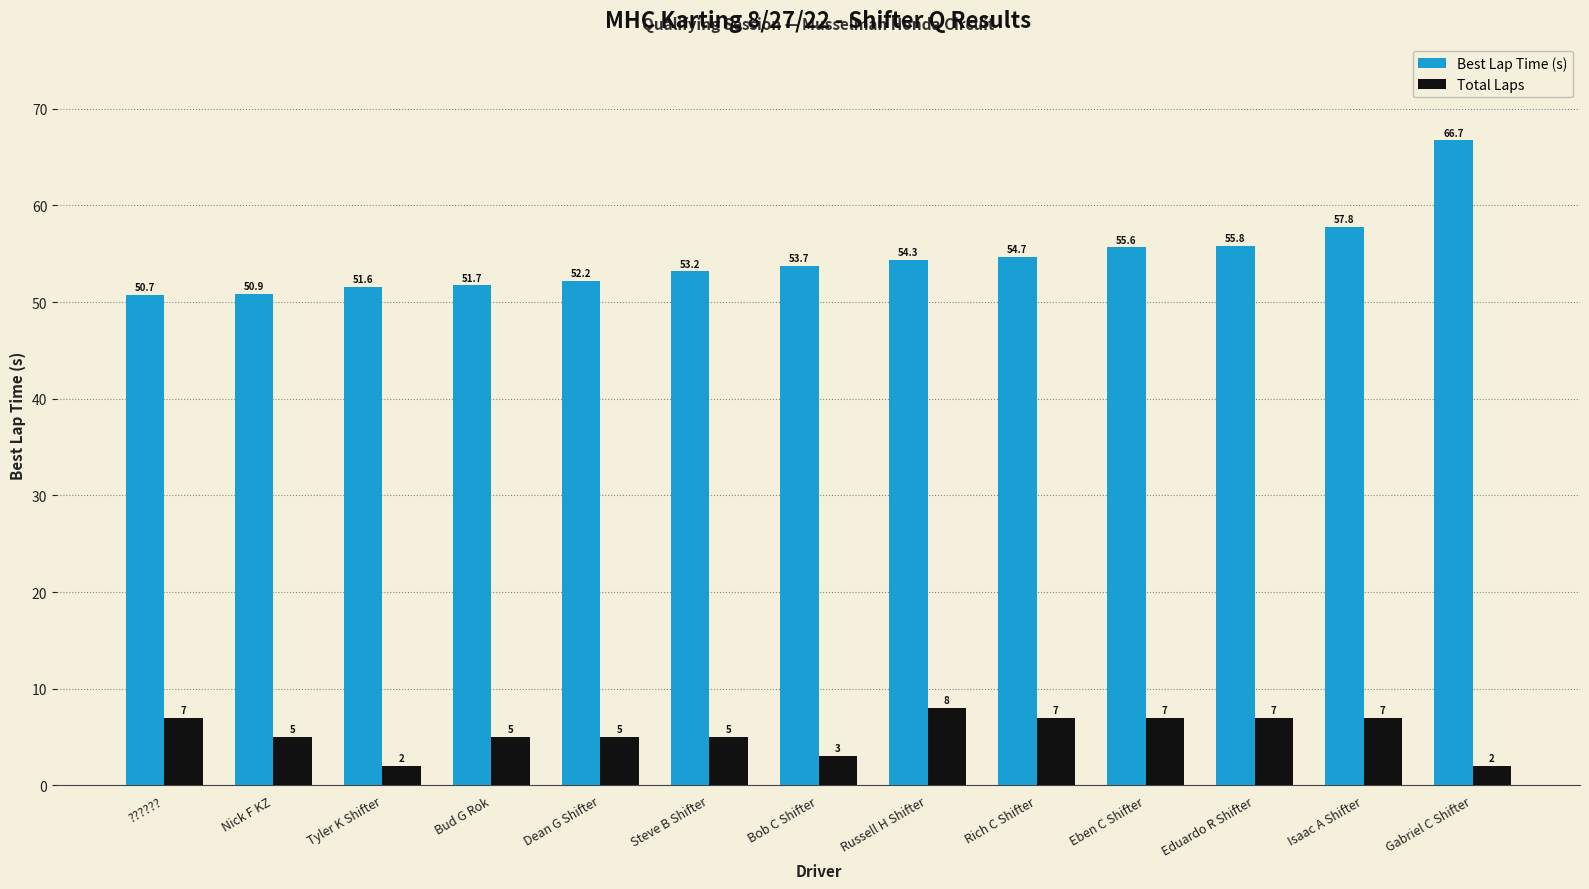

How many data points in Best Lap Time (s) are above 53?

8